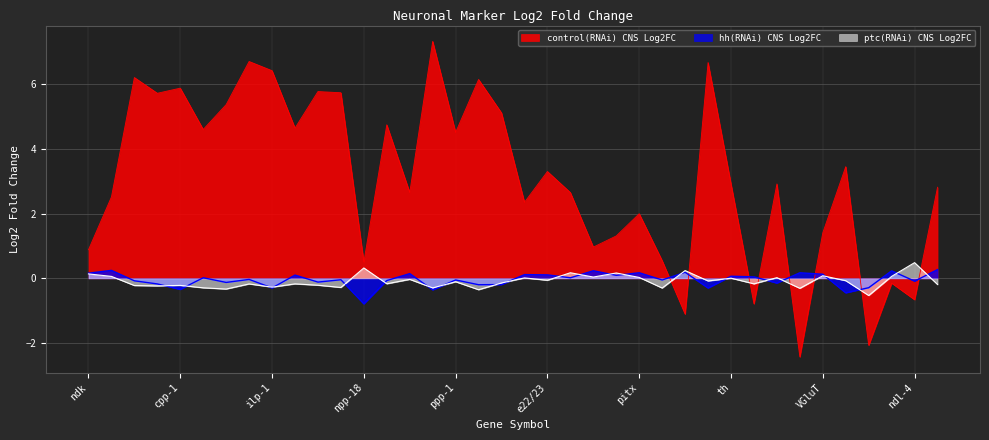

What is the total value across all series at tbh?

6.3